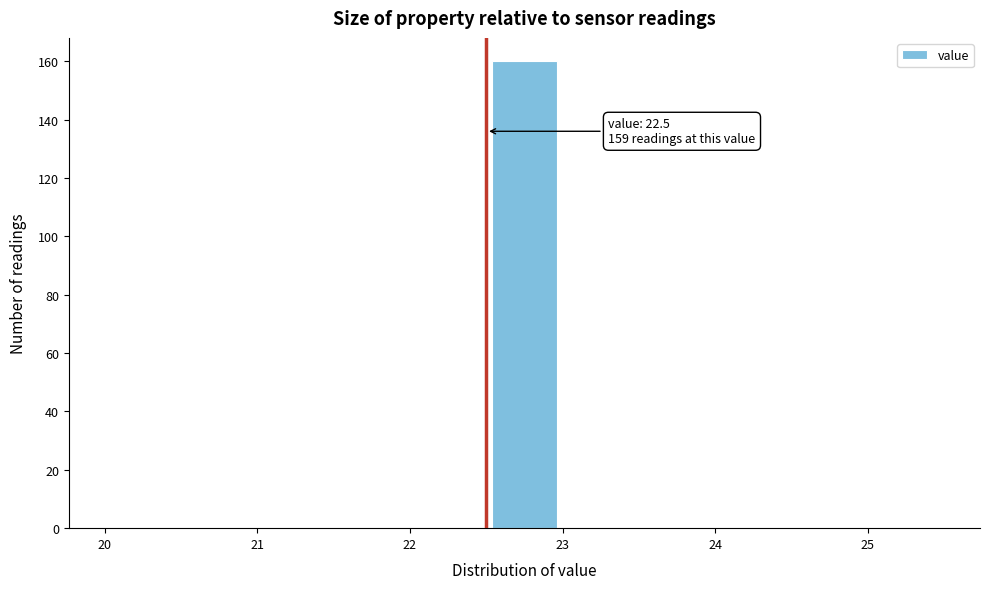

Which range on the x-axis has the tallest bar?

22.5 to 23.0